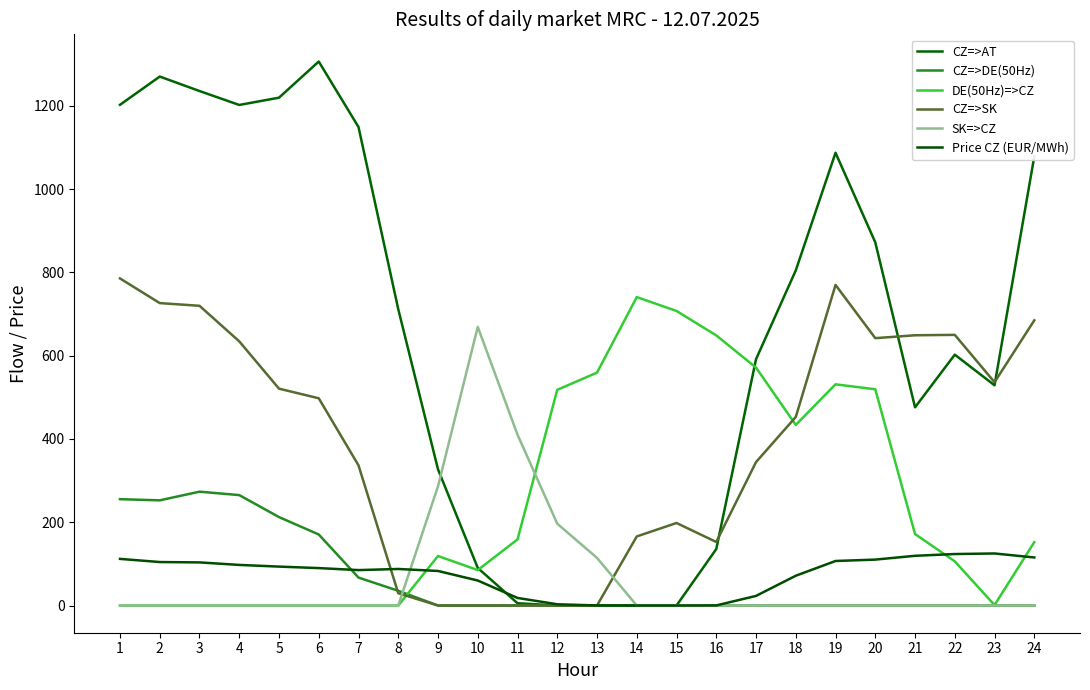

Between which two adjacent categories do CZ=>DE(50Hz) and DE(50Hz)=>CZ first intersect?

8 and 9